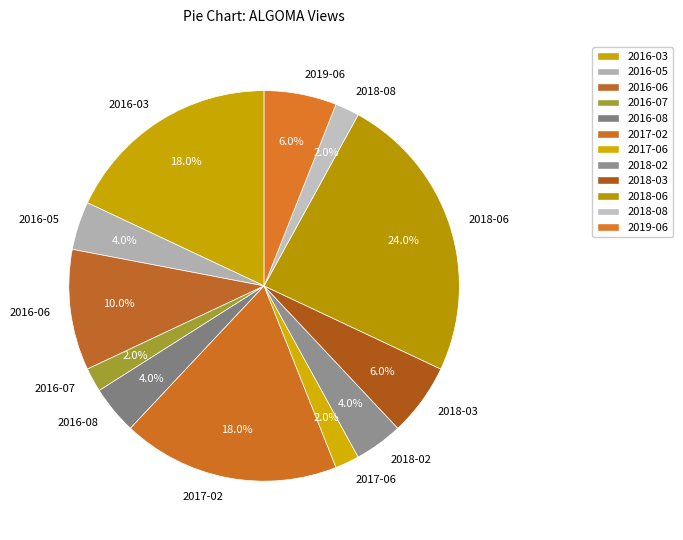

Count the number of slices in the pie.

12